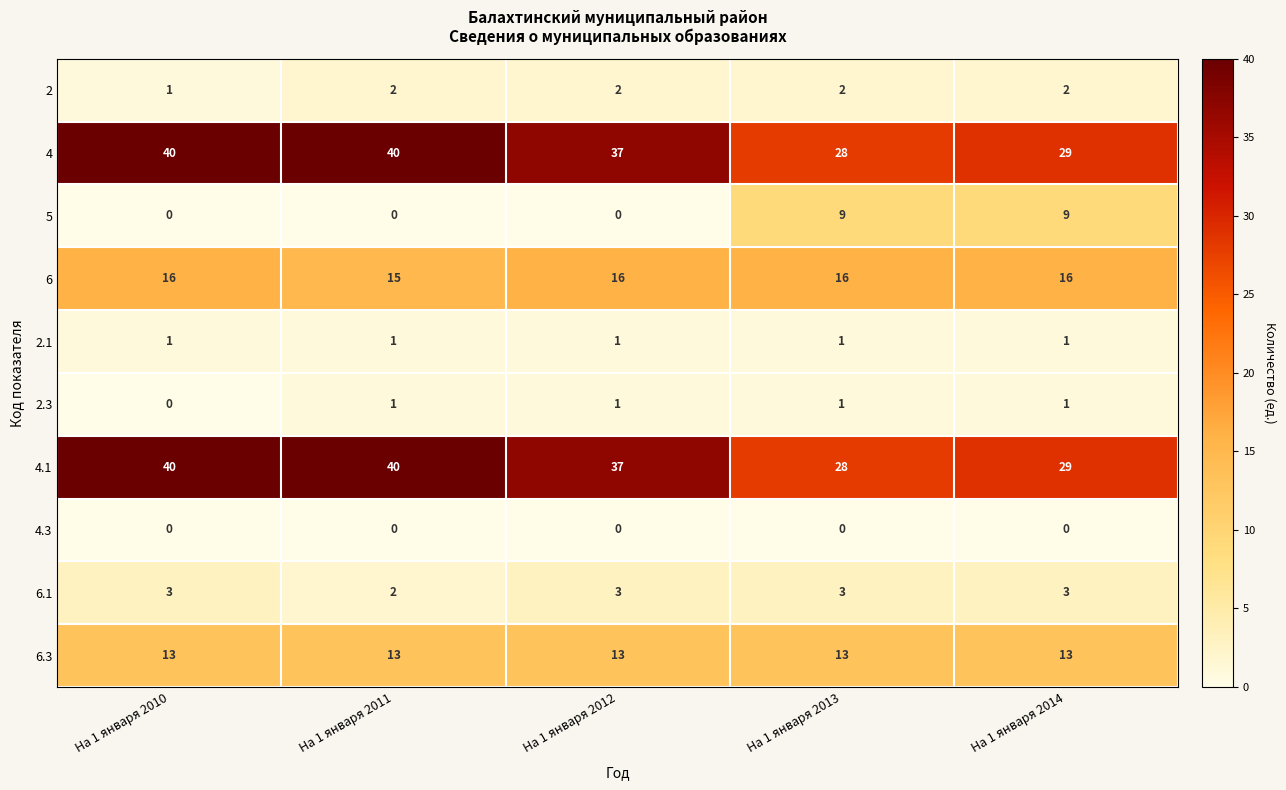

What is the difference between the highest and lowest values at На 1 января 2013?

28